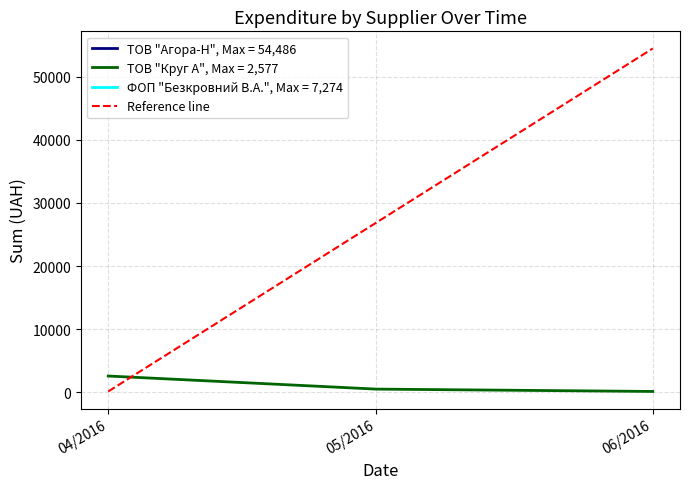

Which category has the highest value in the ТОВ "Круг А", Max = 2,577 series?

04/2016